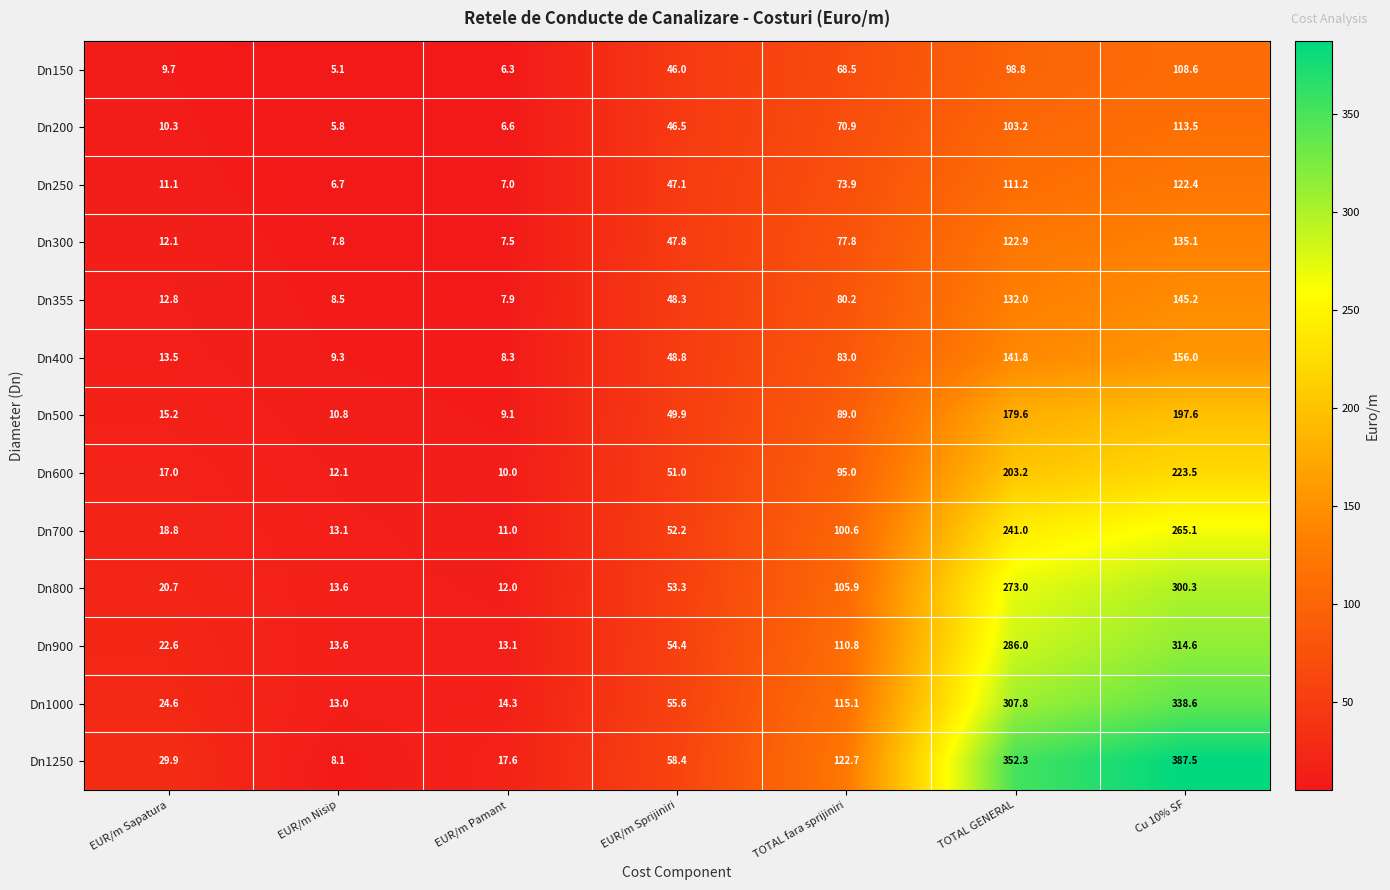

Which series has the largest total across all categories?

Dn1250